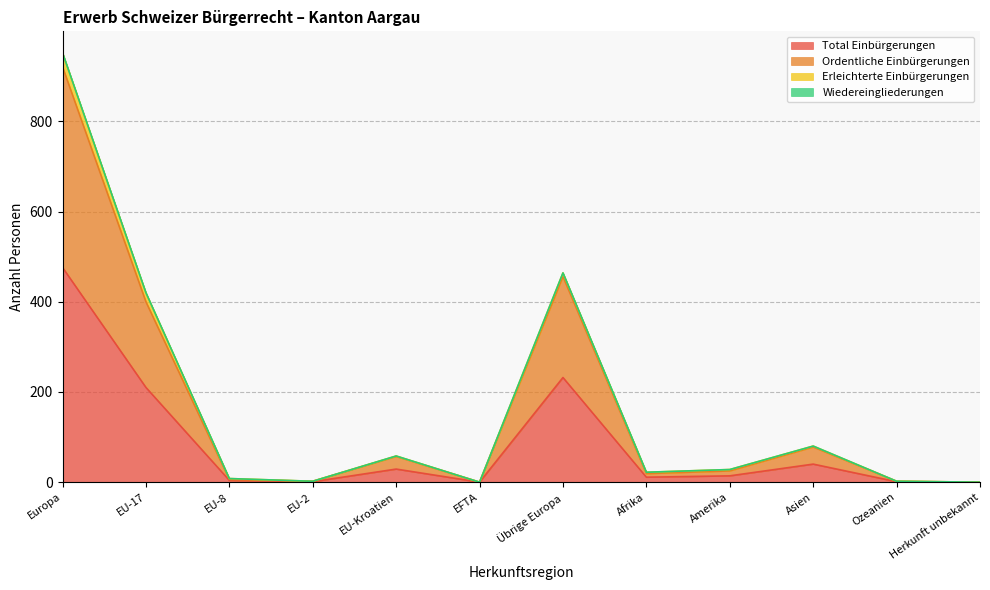

At which category does Total Einbürgerungen reach its first local peak?

EU-Kroatien